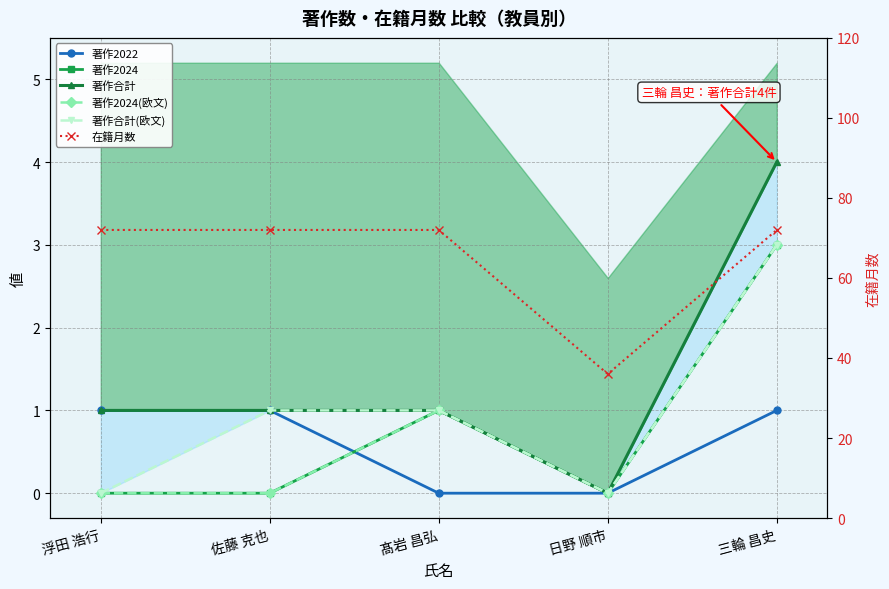

What are all the series names shown in the legend?

著作2022, 著作2024, 著作合計, 著作2024(欧文), 著作合計(欧文), 在籍月数